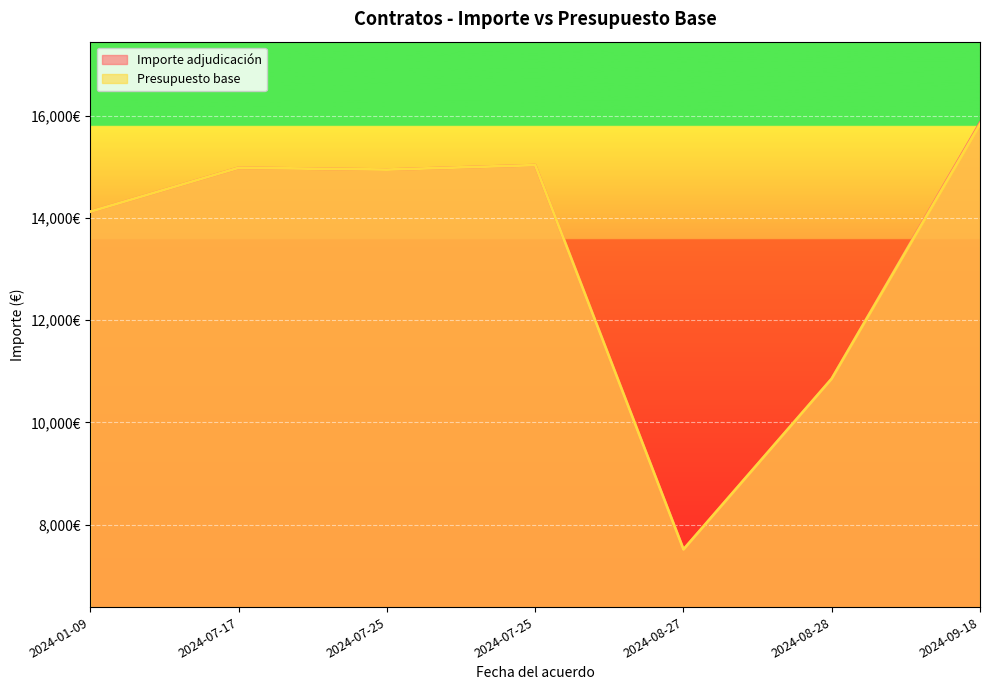

Where does the Presupuesto base series first go above 14945?

2024-07-17